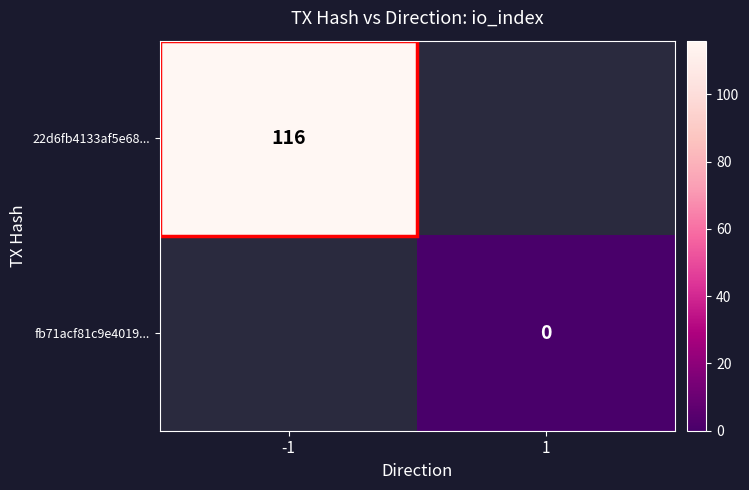

Which category has the highest value across all series?

-1